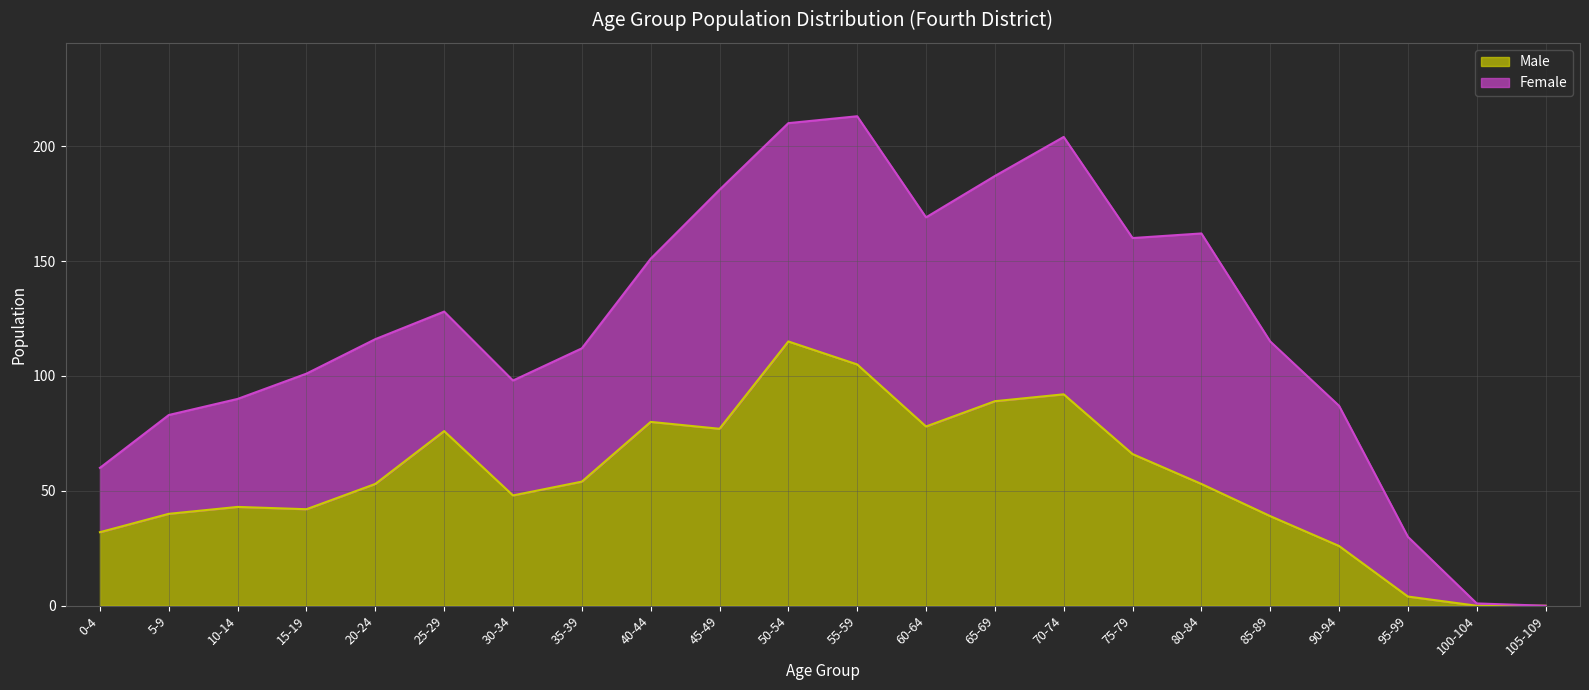

Read the value at 85-89, to the nearest 5.

40